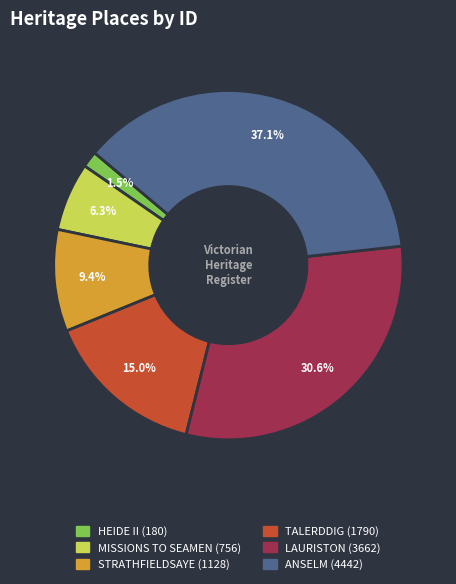

Is there a majority slice in this chart?

No